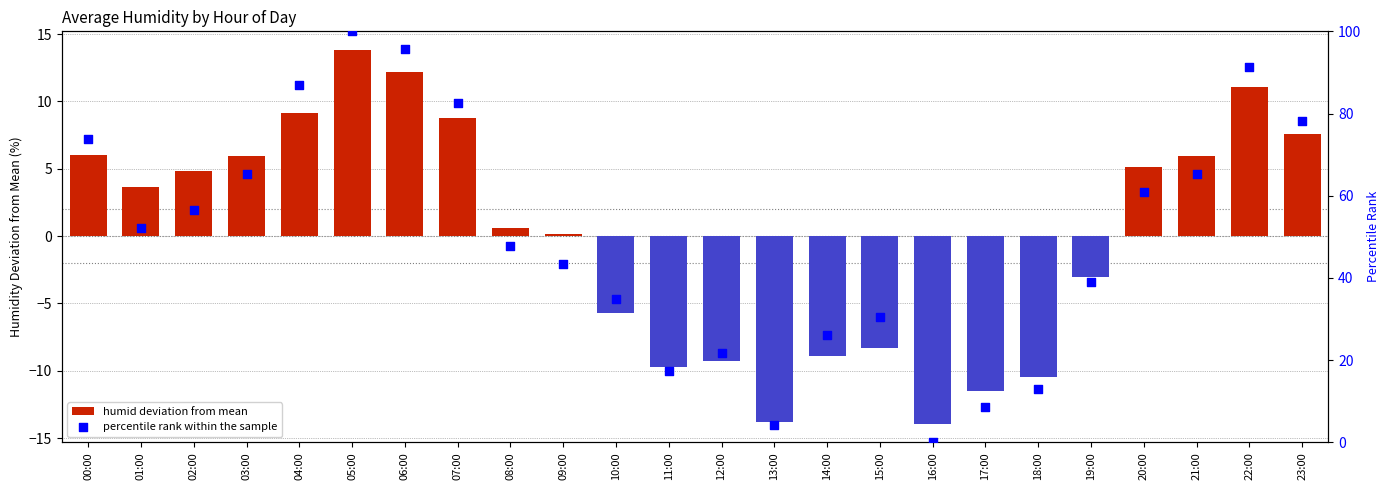

What is the total value across all series at 00:00?

79.9